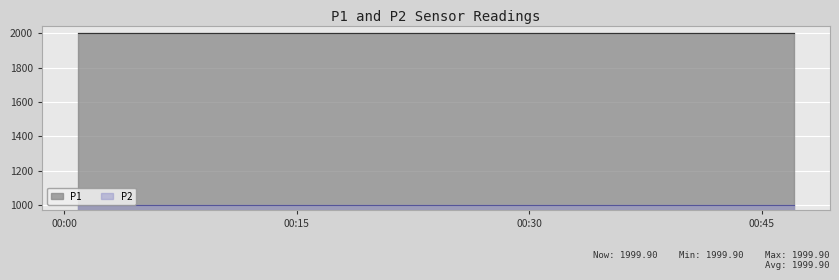

What is the sum of the P2 values at 2022-12-07T00:08:11 and 2022-12-07T00:47:05?

1999.8